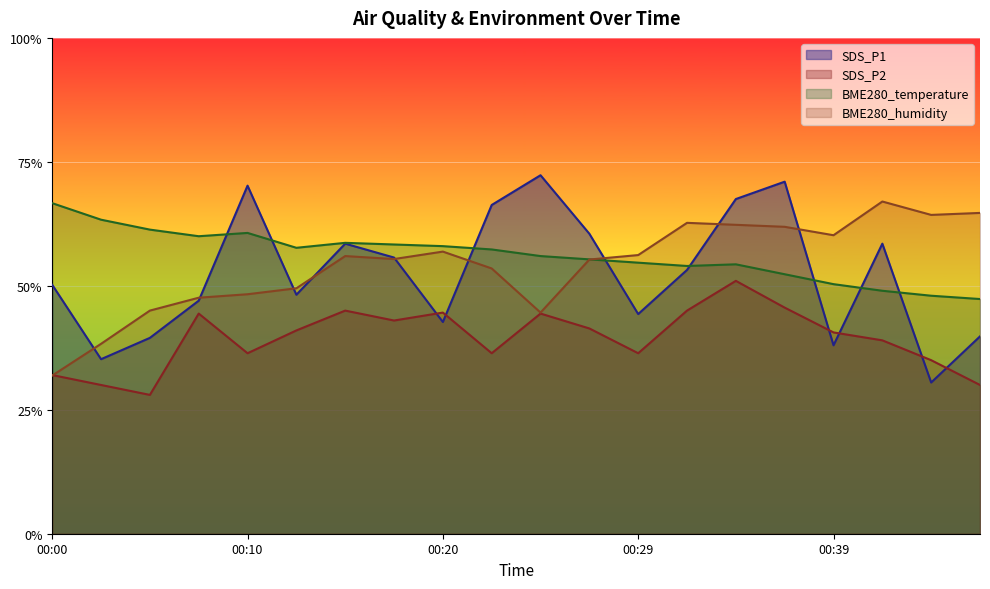

Where is the first local maximum for BME280_temperature?

00:10